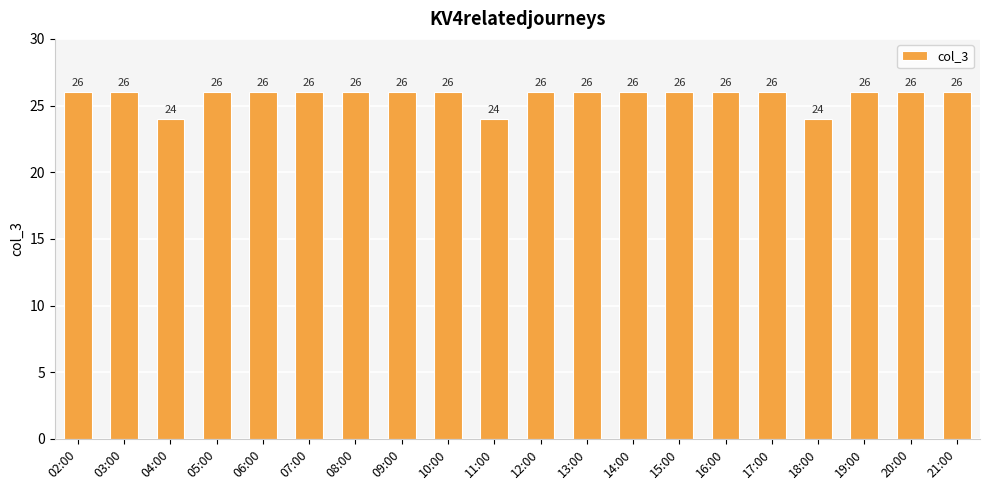

Approximately how many times larger is the value at 21:00 compared to 03:00?

1.0